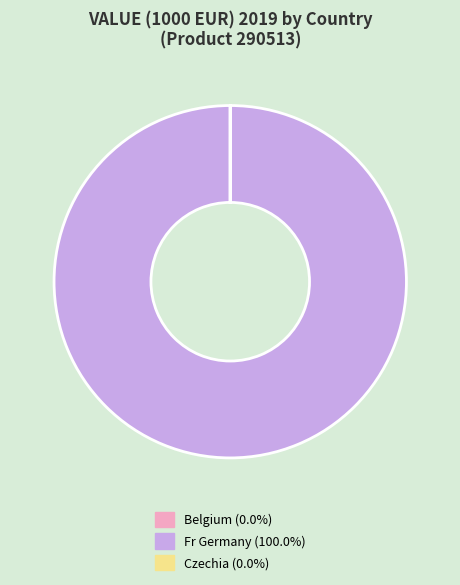

Does Fr Germany (100.0%) represent more than half of the total?

Yes